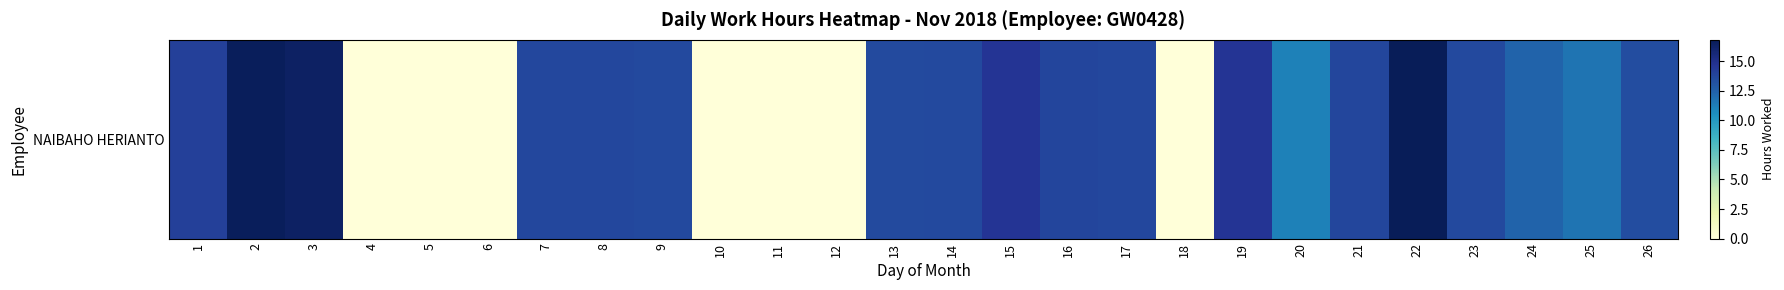

True or false: the data shows 14.6 at 15.

True